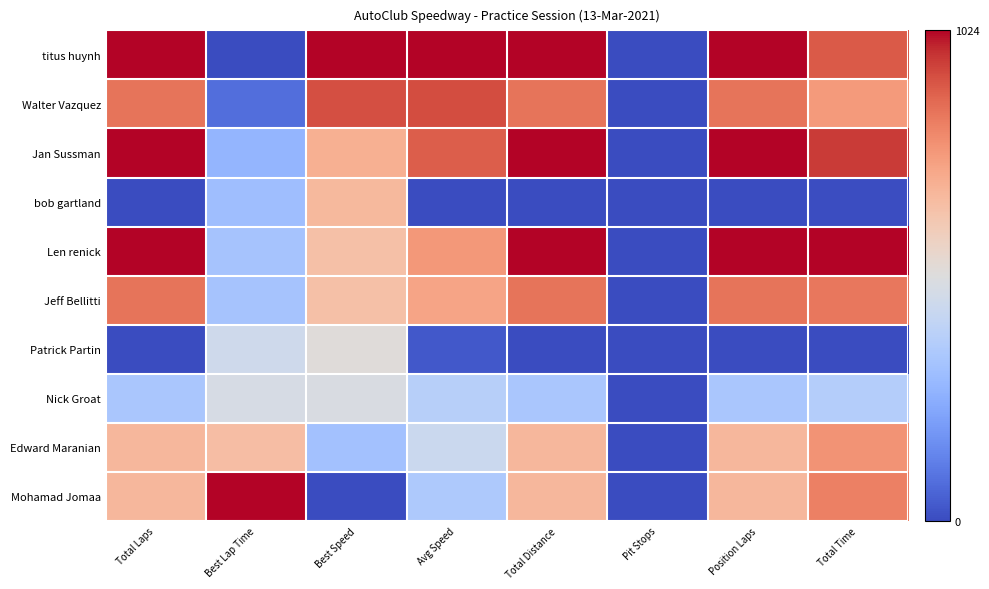

Reading right to left, what are all the values shown in this chart?

titus huynh: Total Time=904.3	Position Laps=1024.0	Pit Stops=0.0	Total Distance=1024.0	Avg Speed=1024.0	Best Speed=1024.0	Best Lap Time=0.0	Total Laps=1024.0
Walter Vazquez: Total Time=765.0	Position Laps=853.3	Pit Stops=0.0	Total Distance=853.3	Avg Speed=928.7	Best Speed=927.5	Best Lap Time=82.2	Total Laps=853.3
Jan Sussman: Total Time=961.3	Position Laps=1024.0	Pit Stops=0.0	Total Distance=1024.0	Avg Speed=898.3	Best Speed=706.8	Best Lap Time=280.0	Total Laps=1024.0
bob gartland: Total Time=6.8	Position Laps=0.0	Pit Stops=0.0	Total Distance=0.0	Avg Speed=0.0	Best Speed=676.7	Best Lap Time=308.0	Total Laps=0.0
Len renick: Total Time=1024.0	Position Laps=1024.0	Pit Stops=0.0	Total Distance=1024.0	Avg Speed=771.0	Best Speed=655.1	Best Lap Time=328.4	Total Laps=1024.0
Jeff Bellitti: Total Time=846.7	Position Laps=853.3	Pit Stops=0.0	Total Distance=853.3	Avg Speed=739.3	Best Speed=654.3	Best Lap Time=329.2	Total Laps=853.3
Patrick Partin: Total Time=0.0	Position Laps=0.0	Pit Stops=0.0	Total Distance=0.0	Avg Speed=29.6	Best Speed=522.8	Best Lap Time=456.3	Total Laps=0.0
Nick Groat: Total Time=372.1	Position Laps=341.3	Pit Stops=0.0	Total Distance=341.3	Avg Speed=380.9	Best Speed=494.7	Best Lap Time=484.3	Total Laps=341.3
Edward Maranian: Total Time=780.9	Position Laps=682.7	Pit Stops=0.0	Total Distance=682.7	Avg Speed=445.8	Best Speed=321.4	Best Lap Time=662.5	Total Laps=682.7
Mohamad Jomaa: Total Time=827.5	Position Laps=682.7	Pit Stops=0.0	Total Distance=682.7	Avg Speed=352.9	Best Speed=0.0	Best Lap Time=1024.0	Total Laps=682.7